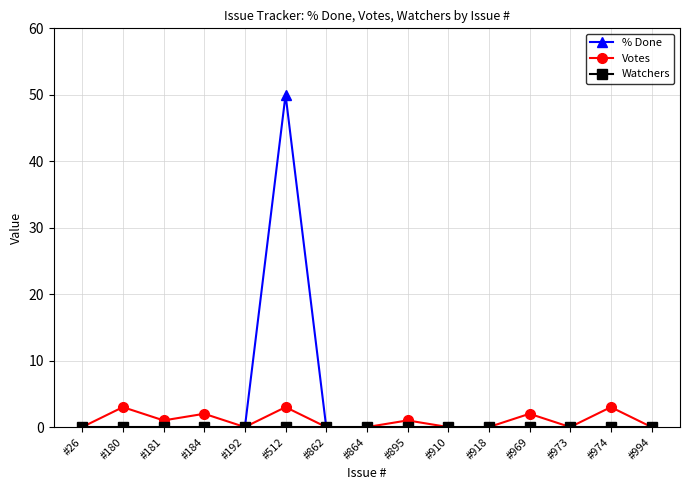

At how many categories does at least one series exceed 30?

1